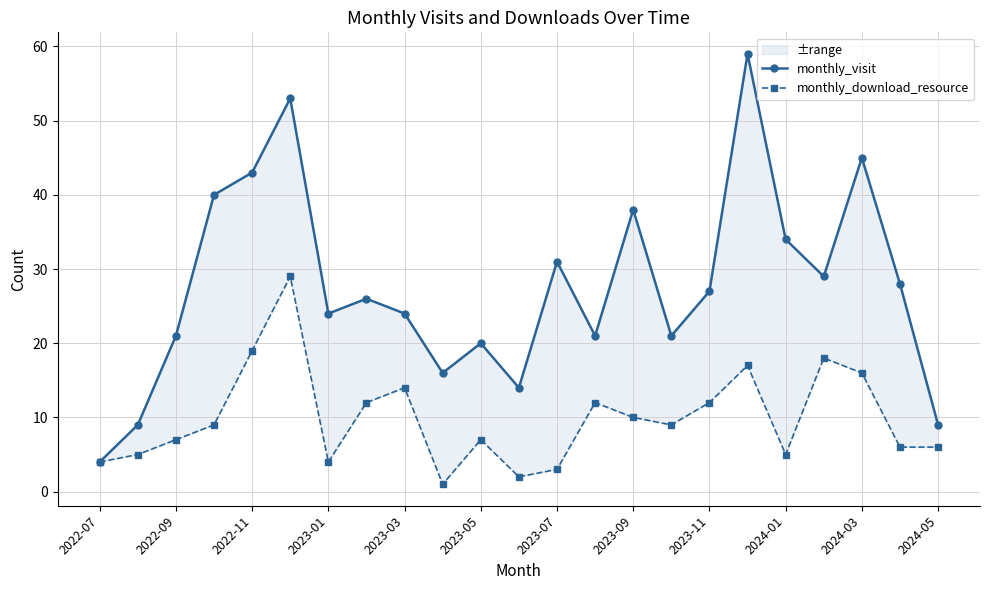

At how many categories does at least one series exceed 41?

4